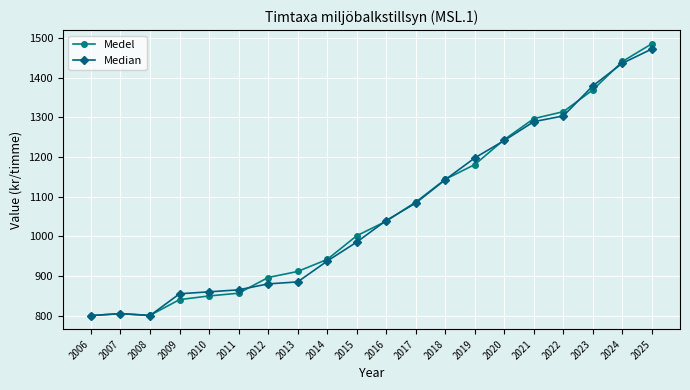

What is the maximum value for Medel?

1486.3